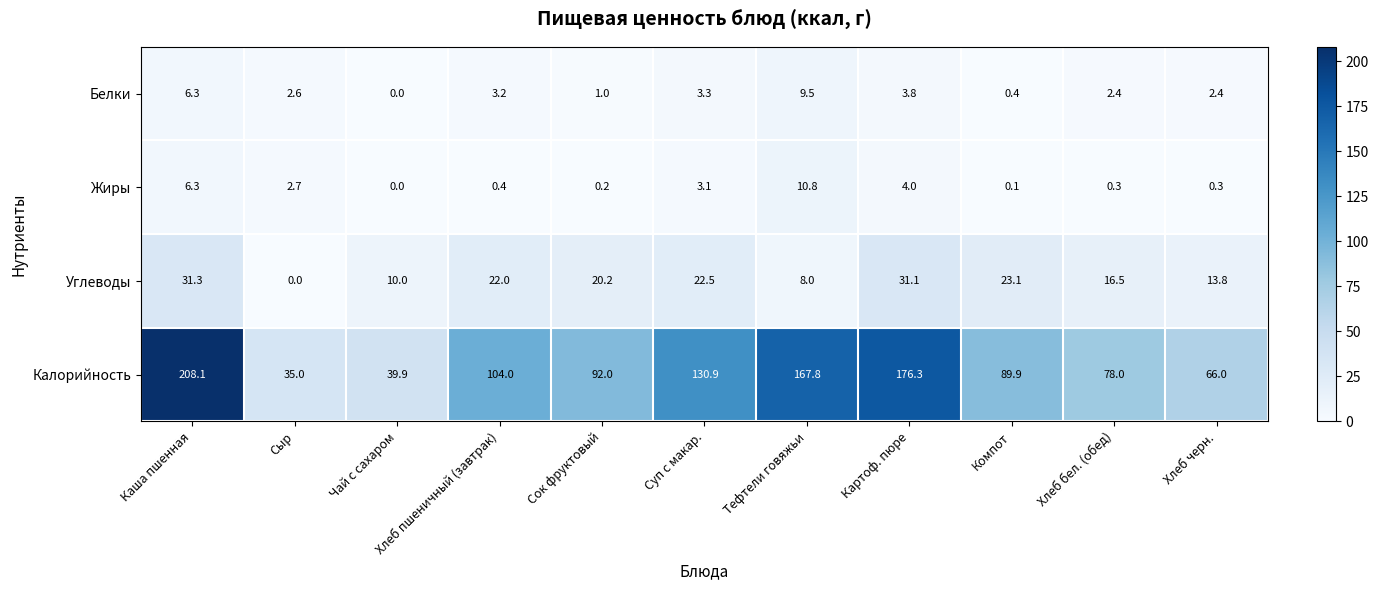

What is the difference between the Углеводы values at Картоф. пюре and Сок фруктовый?

10.9